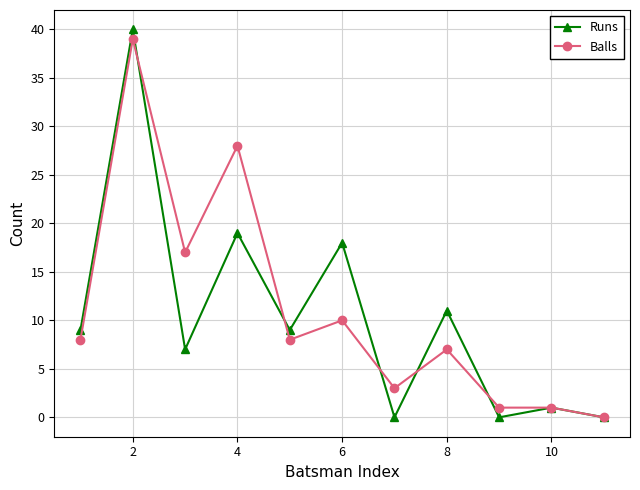

What is the maximum value for Runs?

40